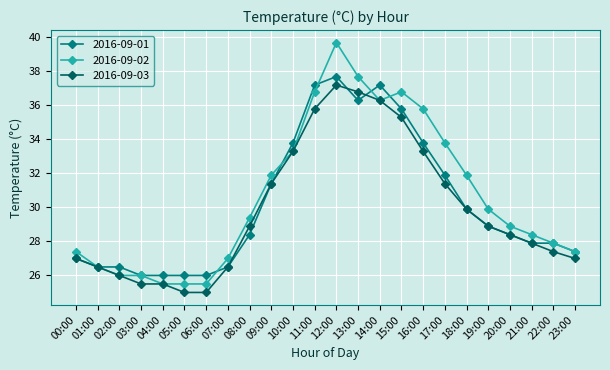

What is the label of the 1st point from the left?

00:00